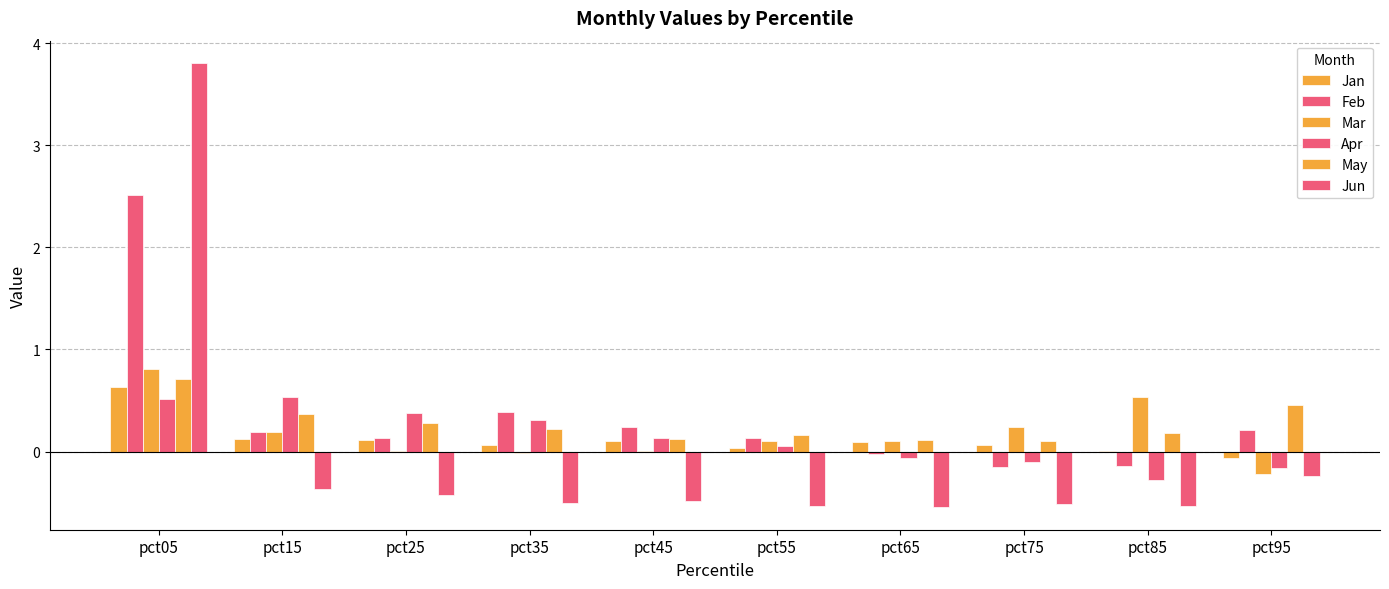

Reading right to left, transcribe all the data shown in this chart.

Jan: -0.1	0.0	0.1	0.1	0.0	0.1	0.1	0.1	0.1	0.6
Feb: 0.2	-0.1	-0.2	-0.0	0.1	0.2	0.4	0.1	0.2	2.5
Mar: -0.2	0.5	0.2	0.1	0.1	0.0	-0.0	0.0	0.2	0.8
Apr: -0.2	-0.3	-0.1	-0.1	0.1	0.1	0.3	0.4	0.5	0.5
May: 0.5	0.2	0.1	0.1	0.2	0.1	0.2	0.3	0.4	0.7
Jun: -0.2	-0.5	-0.5	-0.5	-0.5	-0.5	-0.5	-0.4	-0.4	3.8